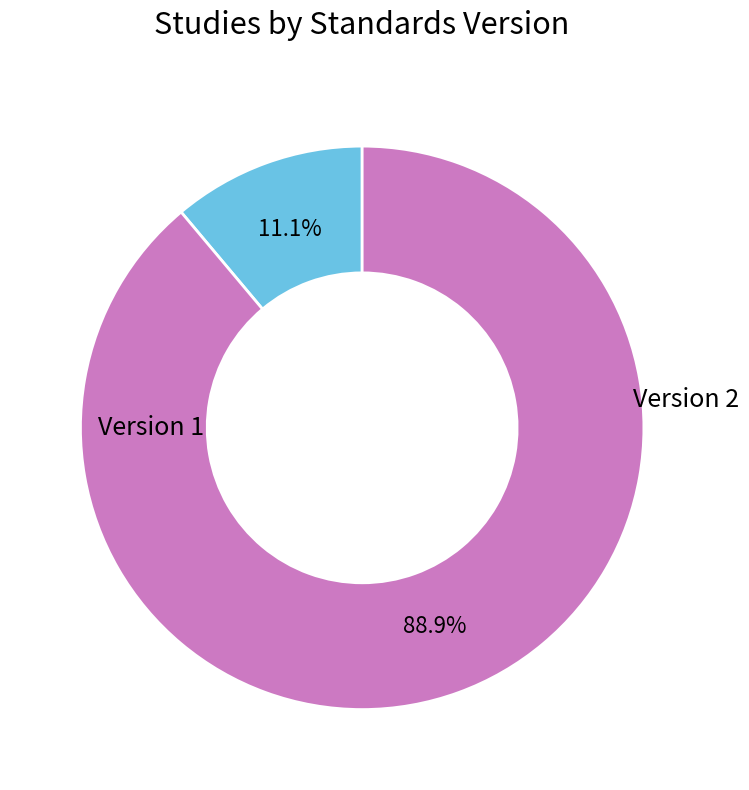

Is there any slice that represents more than half of the pie?

Yes